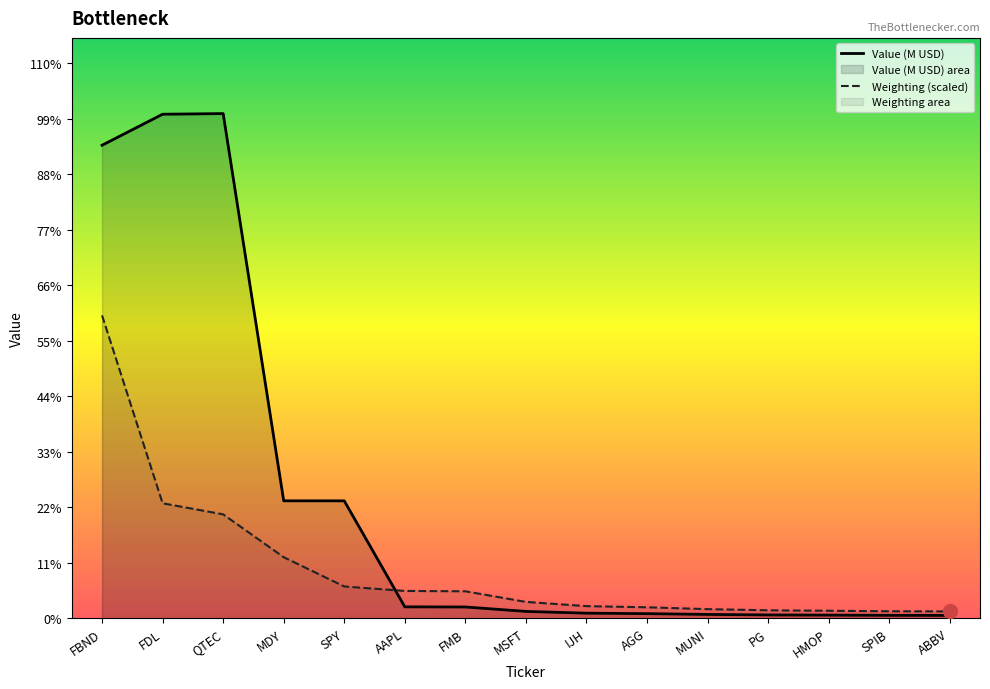

Reading left to right, transcribe all the data shown in this chart.

Value (M USD): FBND=316.2	FDL=336.9	QTEC=337.3	MDY=78.5	SPY=78.5	AAPL=7.6	FMB=7.5	MSFT=4.5	IJH=3.4	AGG=3.0	MUNI=2.5	PG=2.2	HMOP=2.1	SPIB=1.9	ABBV=1.9
Weighting (scaled): FBND=202.4	FDL=76.8	QTEC=69.4	MDY=40.8	SPY=21.2	AAPL=18.2	FMB=18.0	MSFT=10.9	IJH=8.1	AGG=7.3	MUNI=6.1	PG=5.3	HMOP=5.0	SPIB=4.6	ABBV=4.5